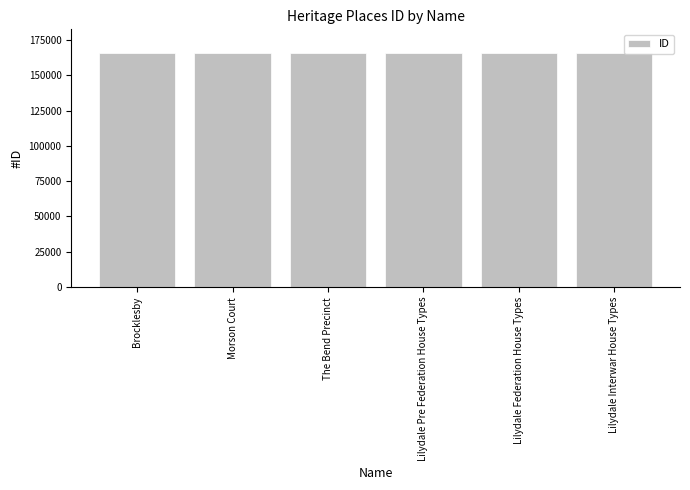

What is the maximum value shown in the chart?

165948